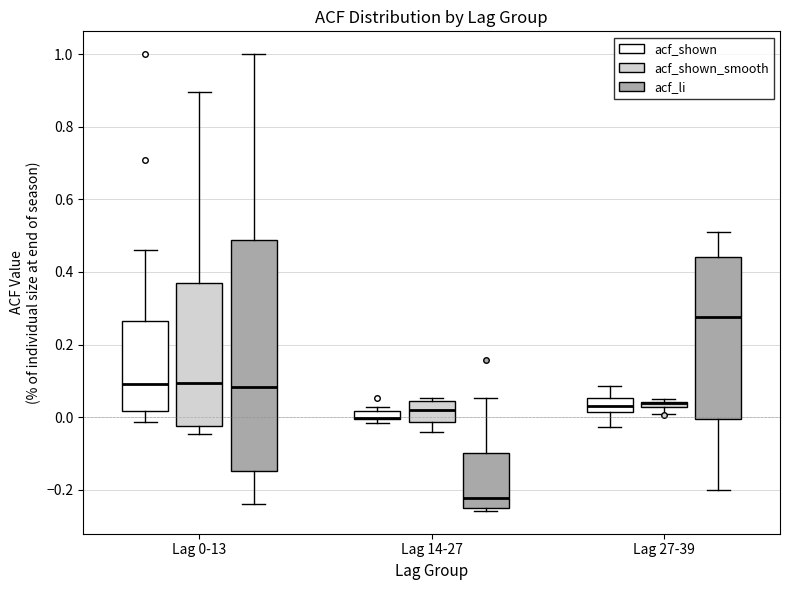

Where is the lower edge of the box for Lag 14-27 (acf_shown) on the y-axis? The values are not printed on the chart, so give them approximately, as read against the axis.

0.00